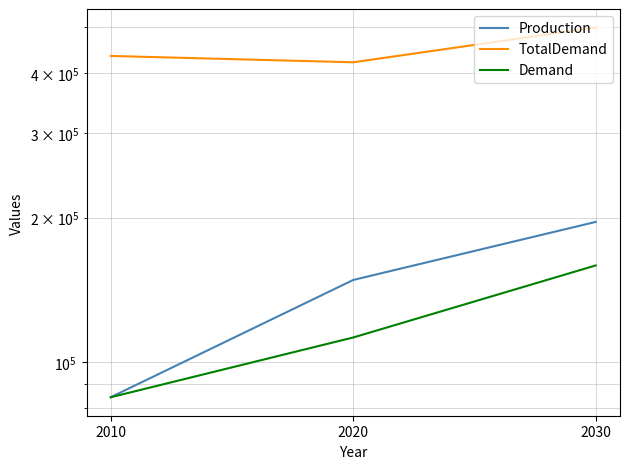

At which label is Production closest to 140148?

2020